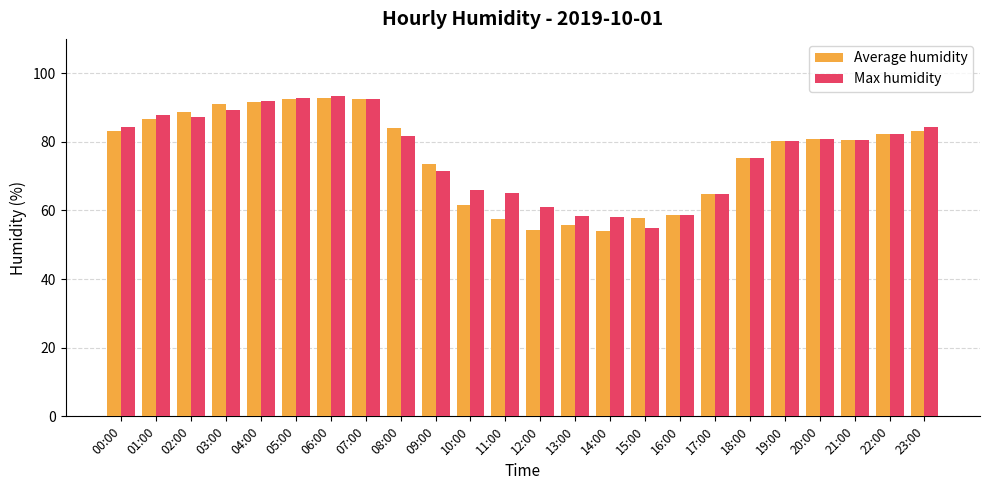

What is the value of the Max humidity bar at the 9th from the left?

81.8